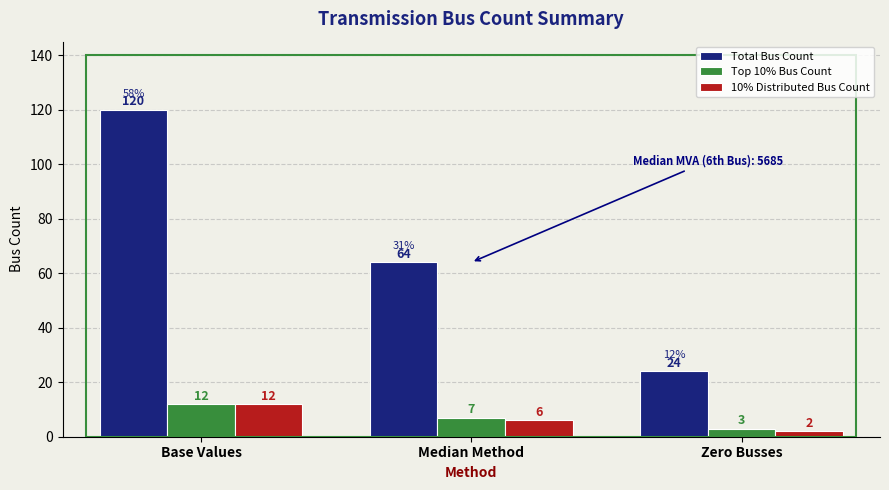

Reading right to left, transcribe all the data shown in this chart.

Total Bus Count: 24	64	120
Top 10% Bus Count: 3	7	12
10% Distributed Bus Count: 2	6	12